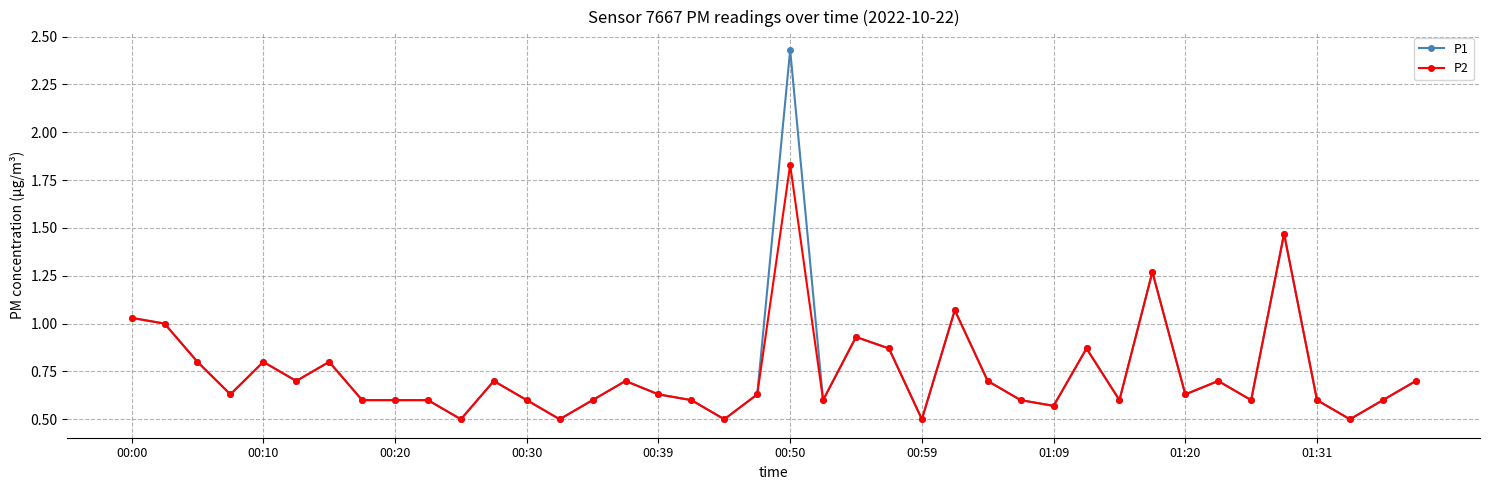

What is the sum of all P2 values?

29.7